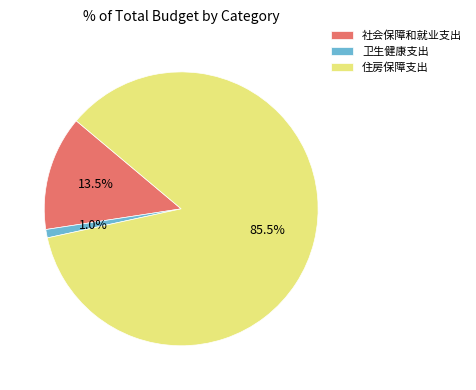

How much of the chart is everything except 社会保障和就业支出?

86.5%